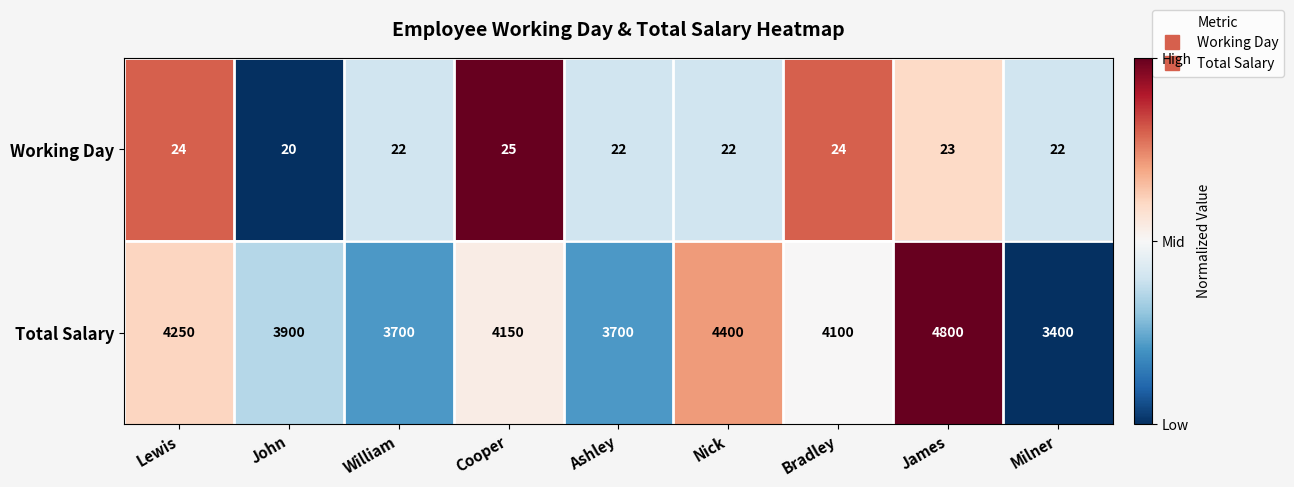

What is the difference between the second highest and second lowest values in the Total Salary series?

700